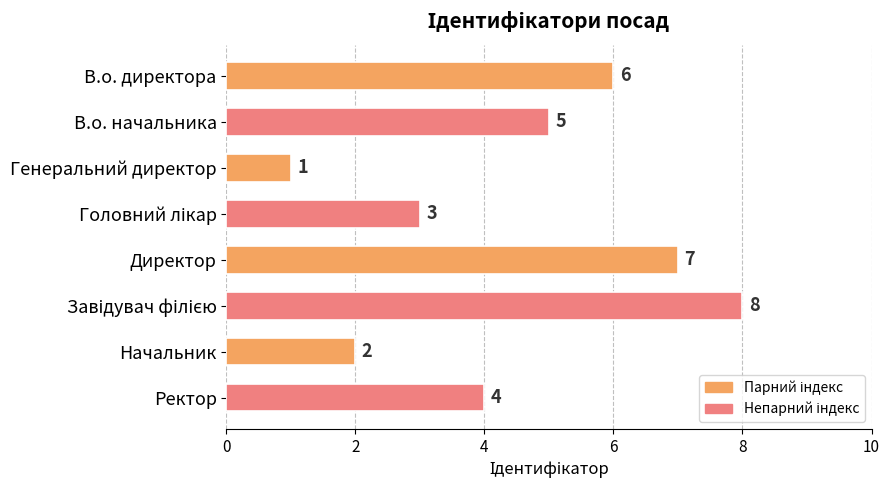

Where is the data nearest to the value 4?

Ректор